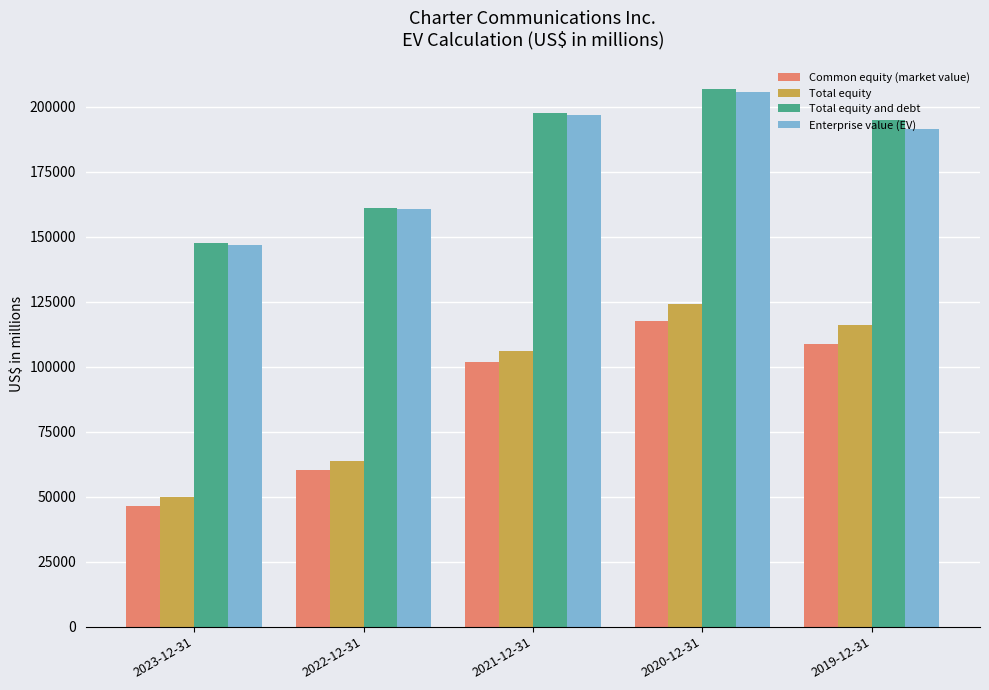

What is the difference between the highest and lowest values at 2019-12-31?

86444